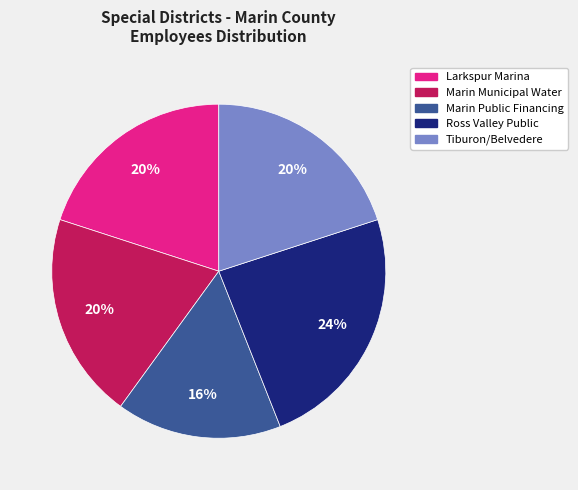

Does Tiburon/Belvedere represent more than half of the total?

No